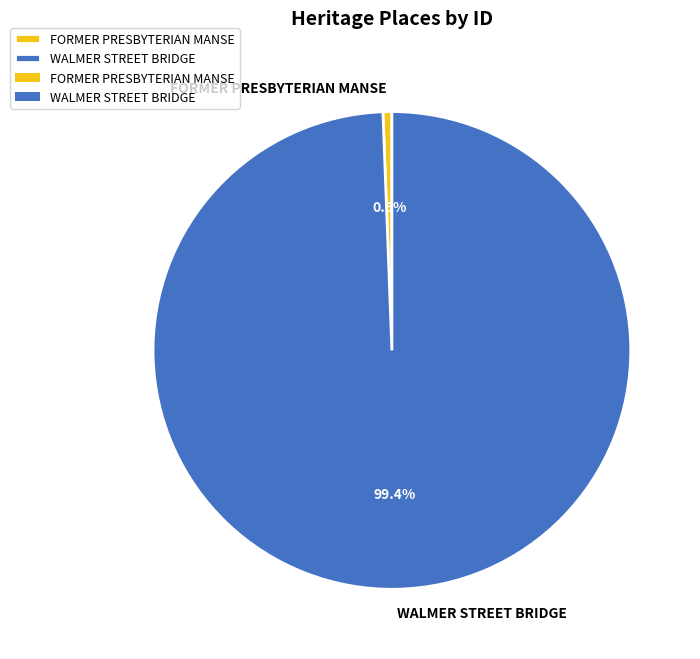

The FORMER PRESBYTERIAN MANSE slice represents 1% of the pie. True or false?

True